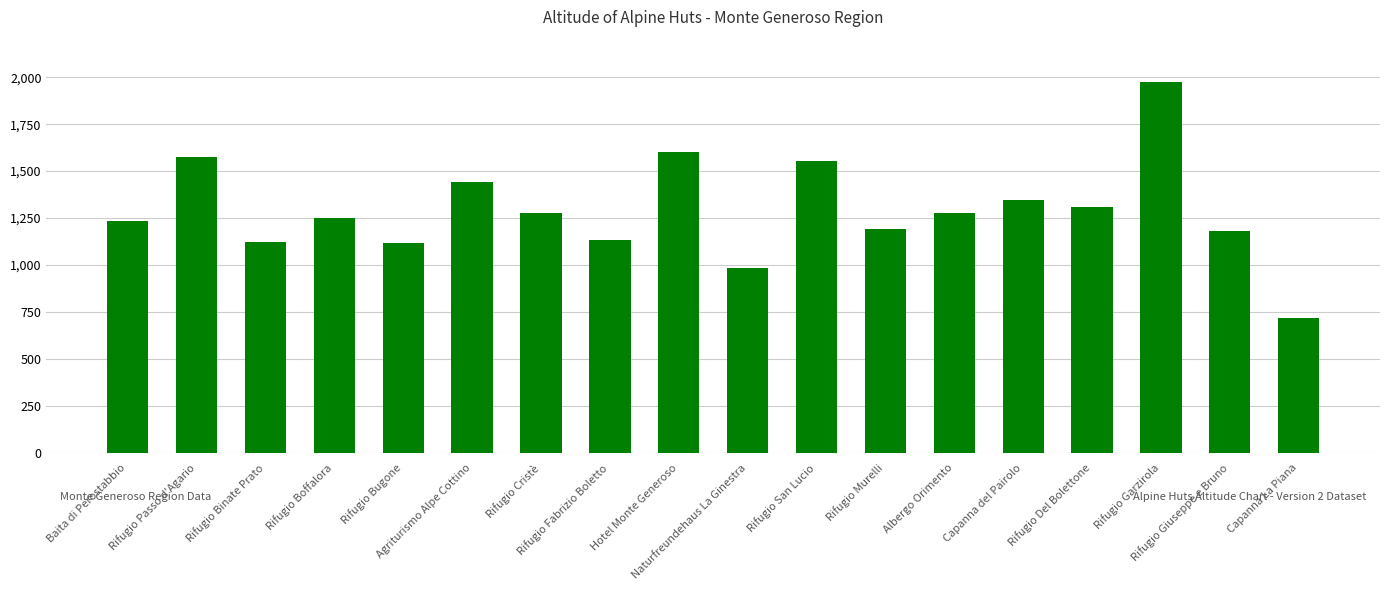

What is the average value?

1294